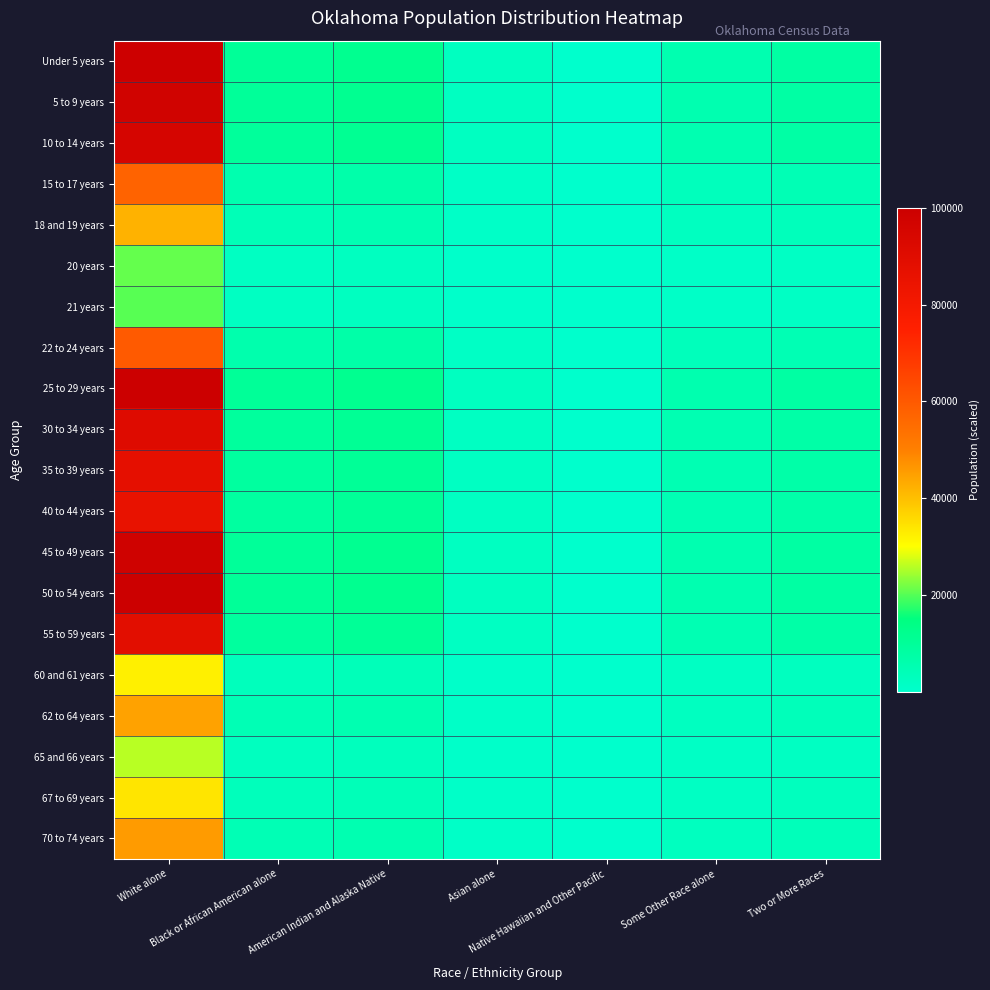

List the series in order of their peak value, highest first.

25 to 29 years, 50 to 54 years, Under 5 years, 45 to 49 years, 5 to 9 years, 10 to 14 years, 30 to 34 years, 55 to 59 years, 35 to 39 years, 40 to 44 years, 22 to 24 years, 15 to 17 years, 70 to 74 years, 62 to 64 years, 18 and 19 years, 67 to 69 years, 60 and 61 years, 65 and 66 years, 20 years, 21 years